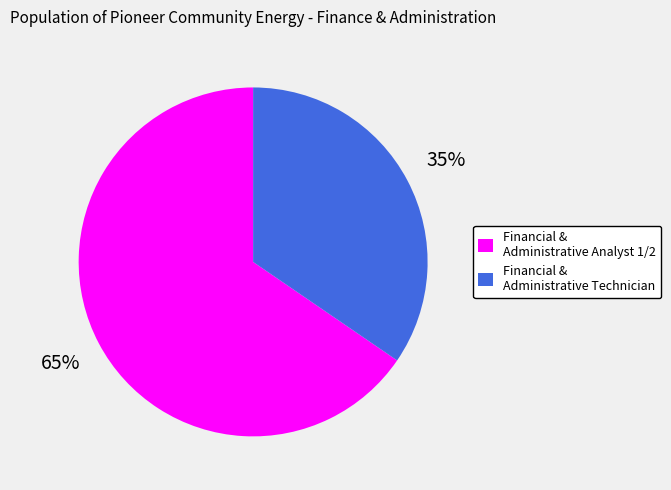

Do Financial & Administrative Technician and Financial & Administrative Analyst 1/2 together represent more than half of the pie?

Yes